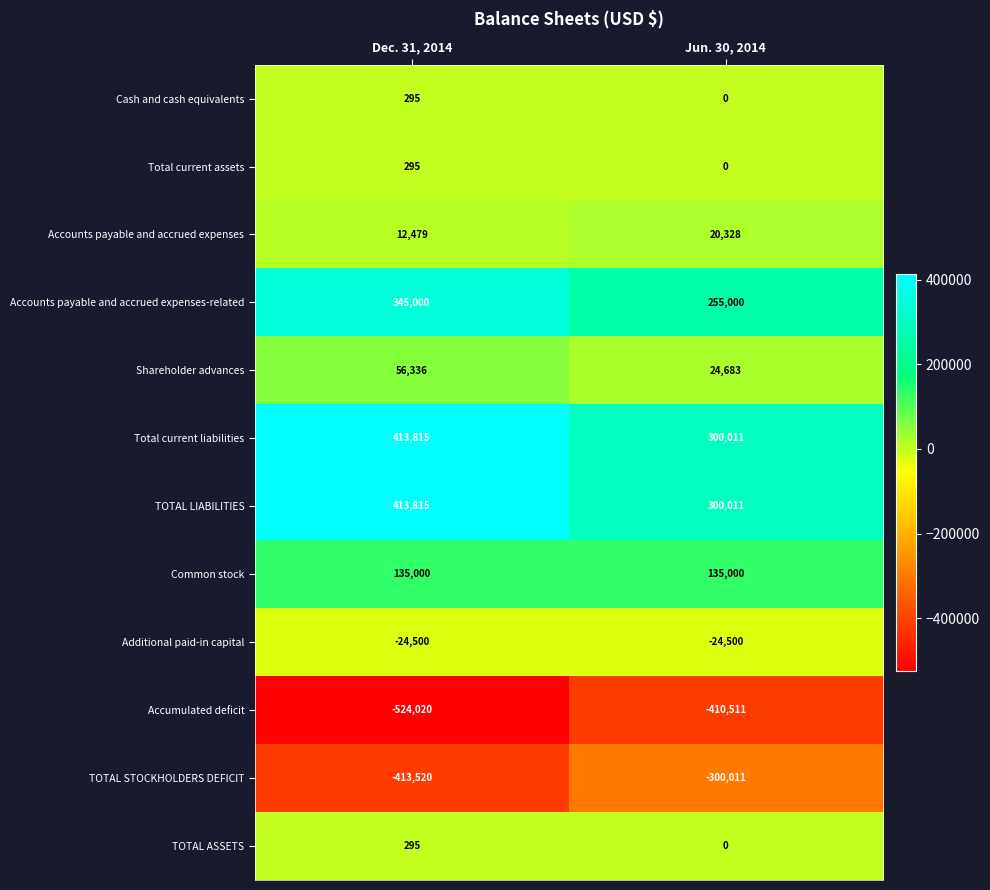

Reading right to left, list all the values displayed in this chart.

Cash and cash equivalents: Jun. 30, 2014=0	Dec. 31, 2014=295
Total current assets: Jun. 30, 2014=0	Dec. 31, 2014=295
Accounts payable and accrued expenses: Jun. 30, 2014=20328	Dec. 31, 2014=12479
Accounts payable and accrued expenses-related: Jun. 30, 2014=255000	Dec. 31, 2014=345000
Shareholder advances: Jun. 30, 2014=24683	Dec. 31, 2014=56336
Total current liabilities: Jun. 30, 2014=300011	Dec. 31, 2014=413815
TOTAL LIABILITIES: Jun. 30, 2014=300011	Dec. 31, 2014=413815
Common stock: Jun. 30, 2014=135000	Dec. 31, 2014=135000
Additional paid-in capital: Jun. 30, 2014=-24500	Dec. 31, 2014=-24500
Accumulated deficit: Jun. 30, 2014=-410511	Dec. 31, 2014=-524020
TOTAL STOCKHOLDERS DEFICIT: Jun. 30, 2014=-300011	Dec. 31, 2014=-413520
TOTAL ASSETS: Jun. 30, 2014=0	Dec. 31, 2014=295